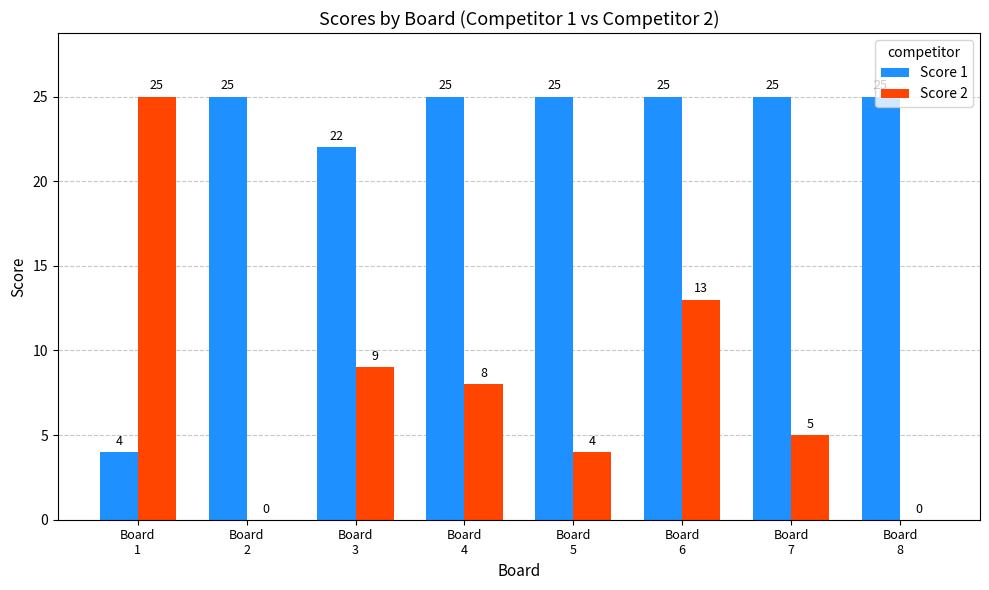

What is the sum of all Score 2 values?

64